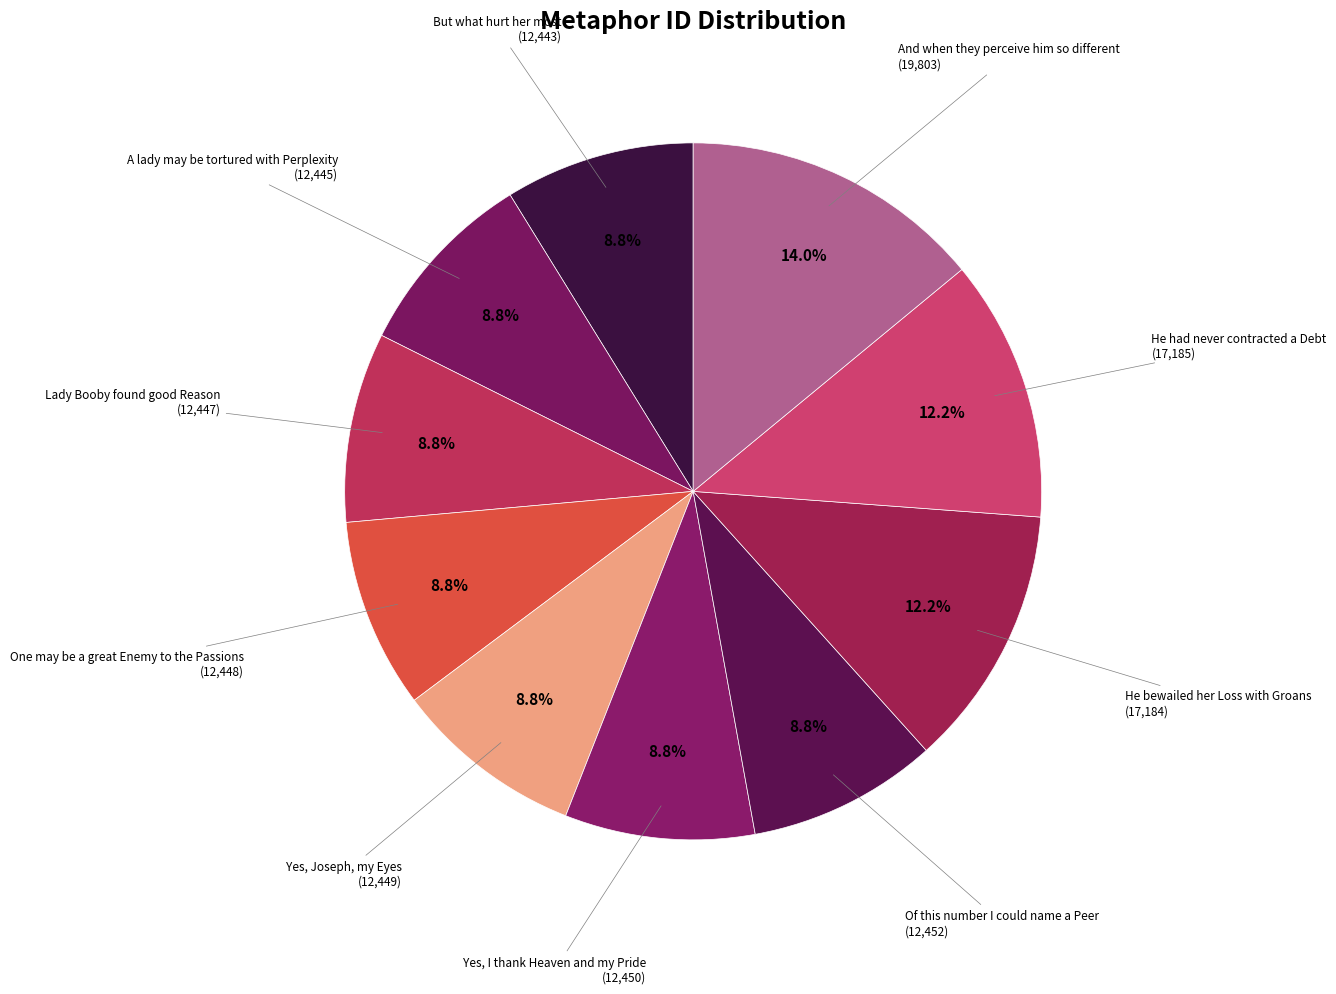

How many segments does this pie chart have?

10